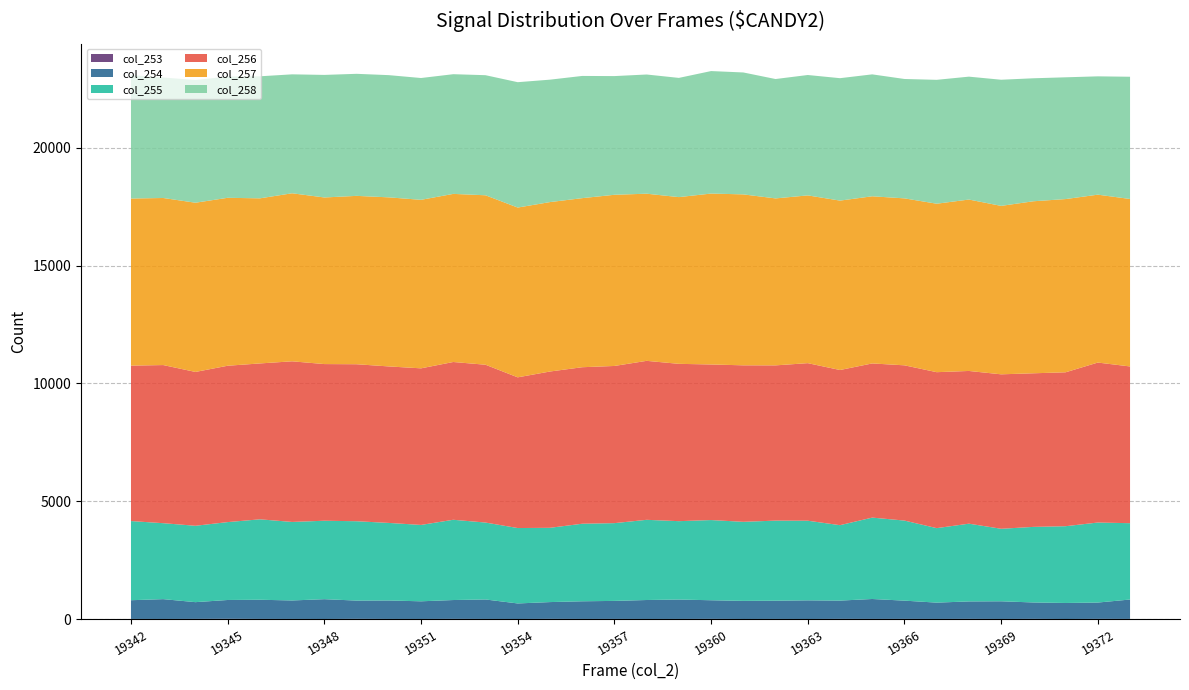

Reading left to right, extract all data points from this chart.

col_253: 4	3	6	10	5	4	2	8	4	3	7	4	2	7	4	5	3	4	7	2	4	2	7	5	6	4	7	3	7	1	7	5
col_254: 794	841	710	798	813	784	840	775	783	749	799	826	659	712	749	764	804	823	790	768	774	791	775	845	774	692	740	750	696	680	692	823
col_255: 3359	3223	3241	3305	3413	3332	3329	3367	3291	3241	3406	3264	3200	3152	3291	3300	3403	3326	3403	3355	3398	3379	3201	3454	3398	3161	3299	3077	3207	3258	3396	3239
col_256: 6596	6710	6528	6635	6615	6816	6648	6662	6641	6645	6695	6697	6395	6632	6641	6670	6746	6676	6602	6641	6588	6686	6584	6542	6588	6618	6481	6554	6518	6531	6788	6651
col_257: 7091	7090	7181	7127	7006	7131	7070	7145	7175	7151	7134	7191	7205	7190	7175	7264	7093	7075	7253	7254	7085	7119	7189	7093	7085	7149	7274	7148	7300	7351	7125	7107
col_258: 5238	5113	5207	5145	5179	5047	5201	5179	5186	5169	5079	5096	5320	5195	5186	5037	5058	5059	5198	5174	5066	5109	5195	5174	5066	5257	5215	5353	5219	5167	5021	5187